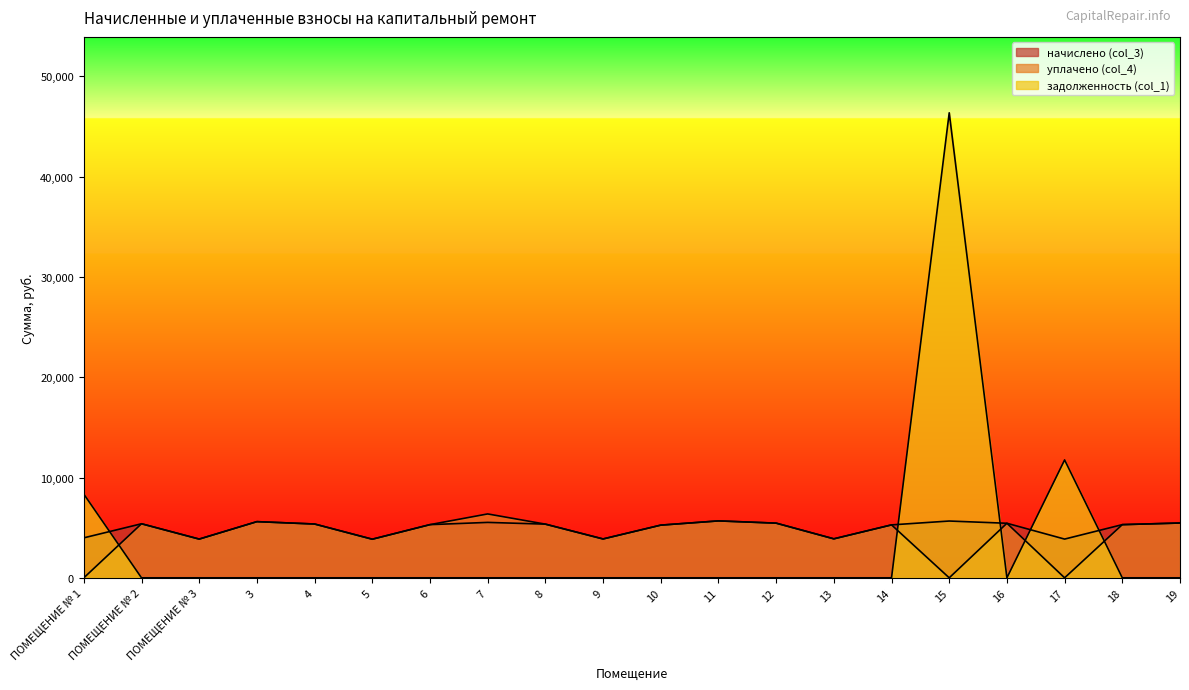

What is the total value across all series at 16?

10879.9